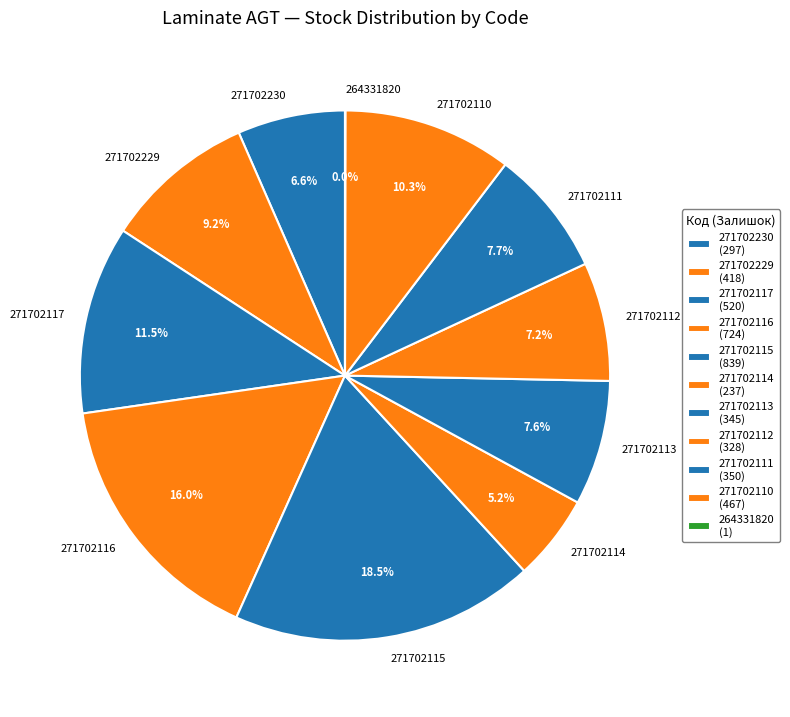

To the nearest percent, what is the average slice percentage?

9%